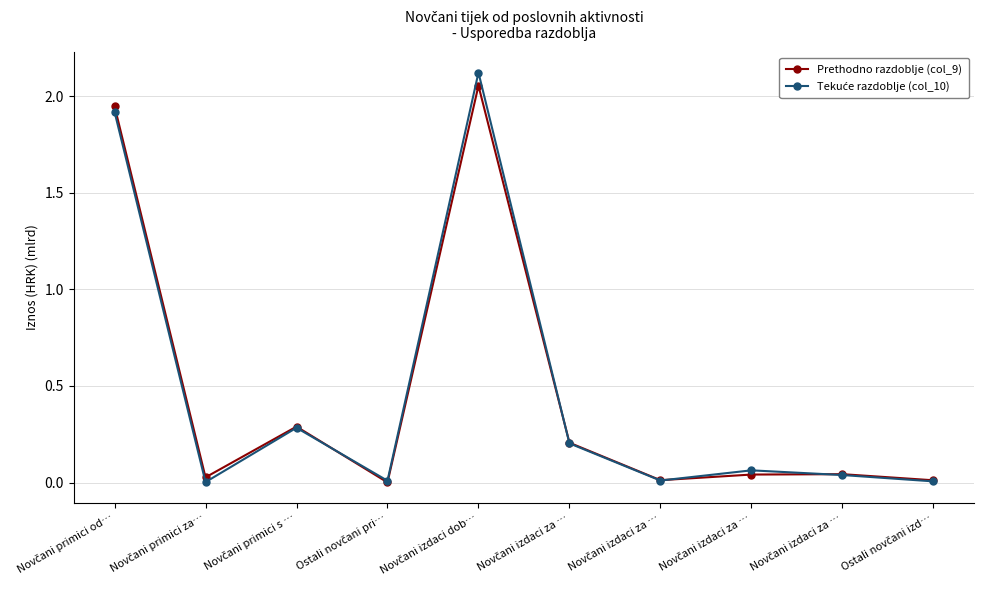

At which label is Prethodno razdoblje (col_9) closest to 1?

Novčani primici s …